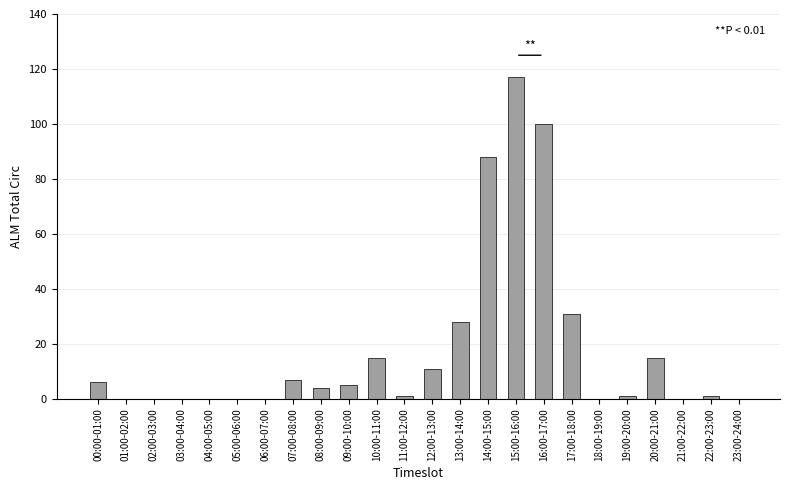

How many distinct data groups are displayed?

1